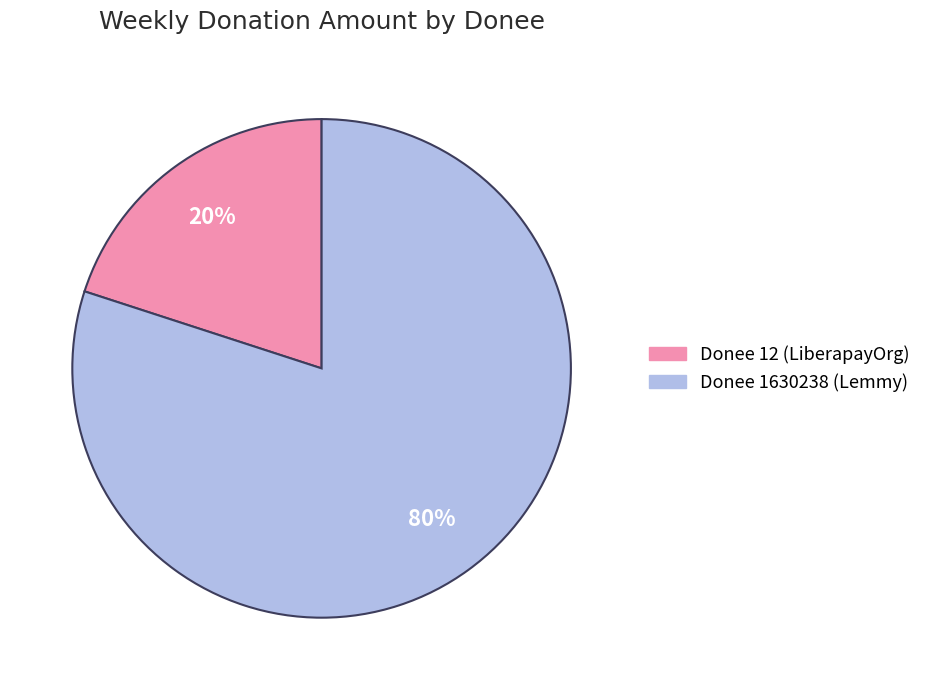

To the nearest percent, what is the average slice percentage?

50%